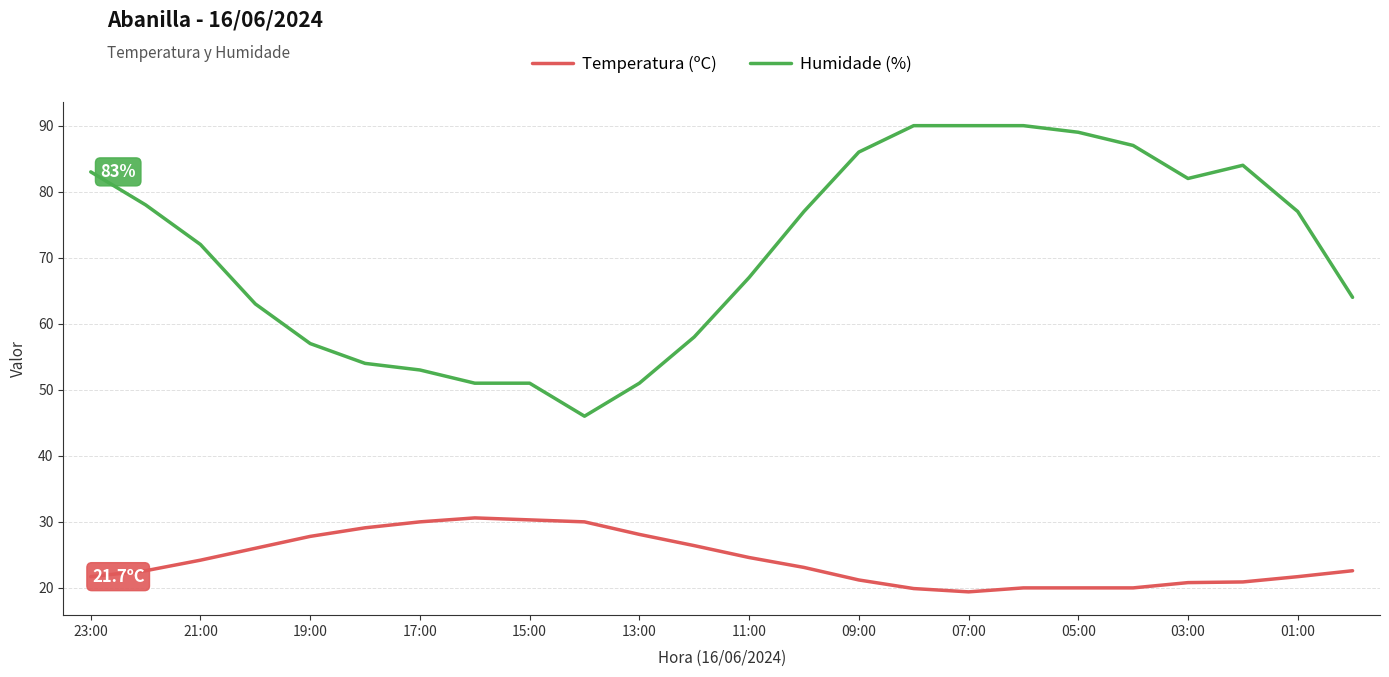

True or false: Temperatura (ºC) and Humidade (%) intersect in this chart.

False